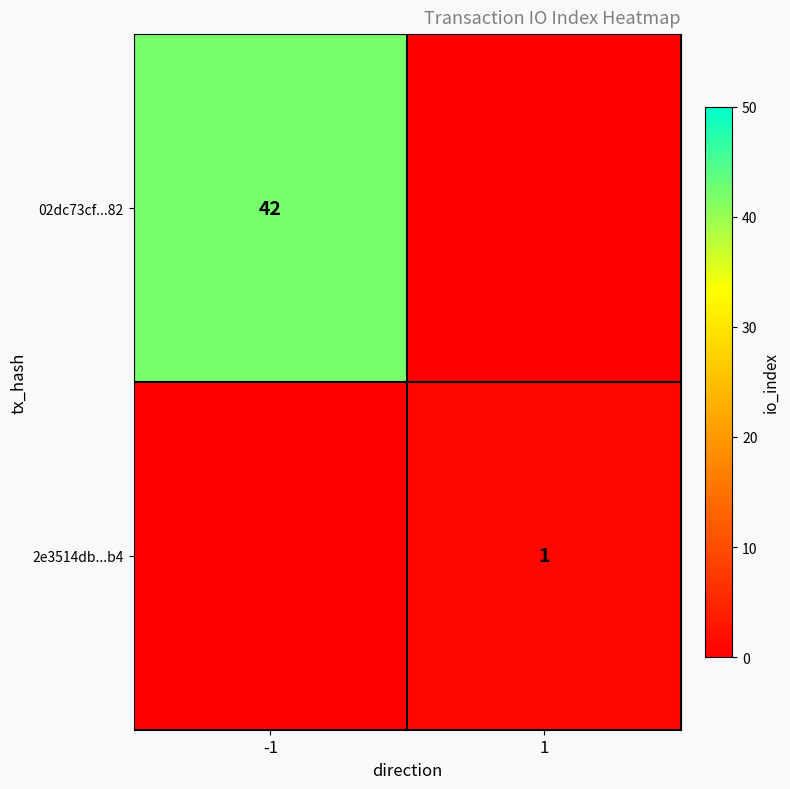

The value of 02dc73cf...82 at -1 is 65. True or false?

False